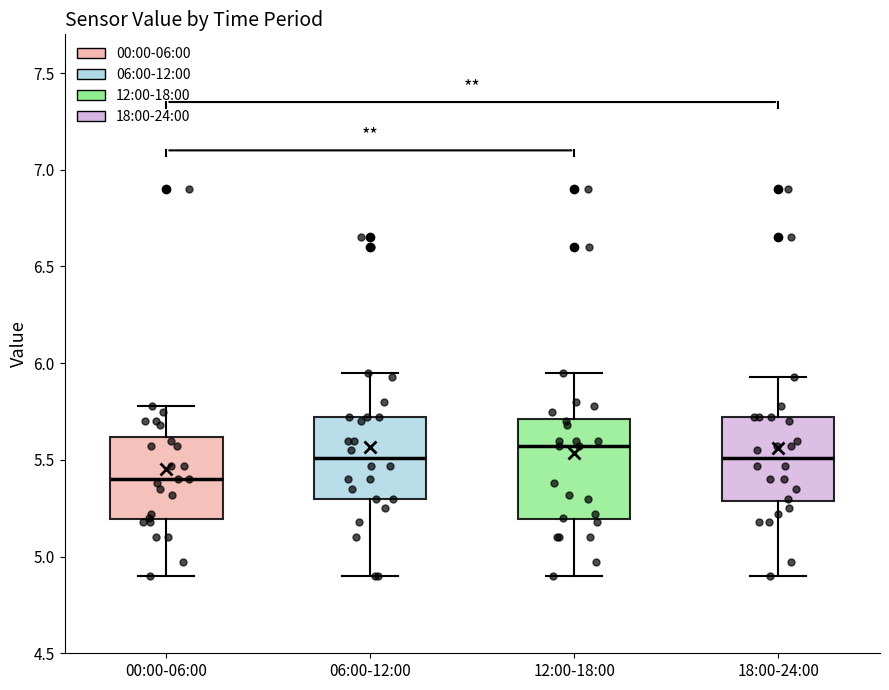

Reading left to right, read every box against the y-axis: the position of its median line, the range the box covers, and the ends of its whiskers. The values are not printed on the chart, so give them approximately, as read against the axis.

00:00-06:00: median 5.40, box 5.20 to 5.60, whiskers 4.90 to 5.80
06:00-12:00: median 5.50, box 5.30 to 5.70, whiskers 4.90 to 5.95
12:00-18:00: median 5.55, box 5.20 to 5.70, whiskers 4.90 to 5.95
18:00-24:00: median 5.50, box 5.30 to 5.70, whiskers 4.90 to 5.95